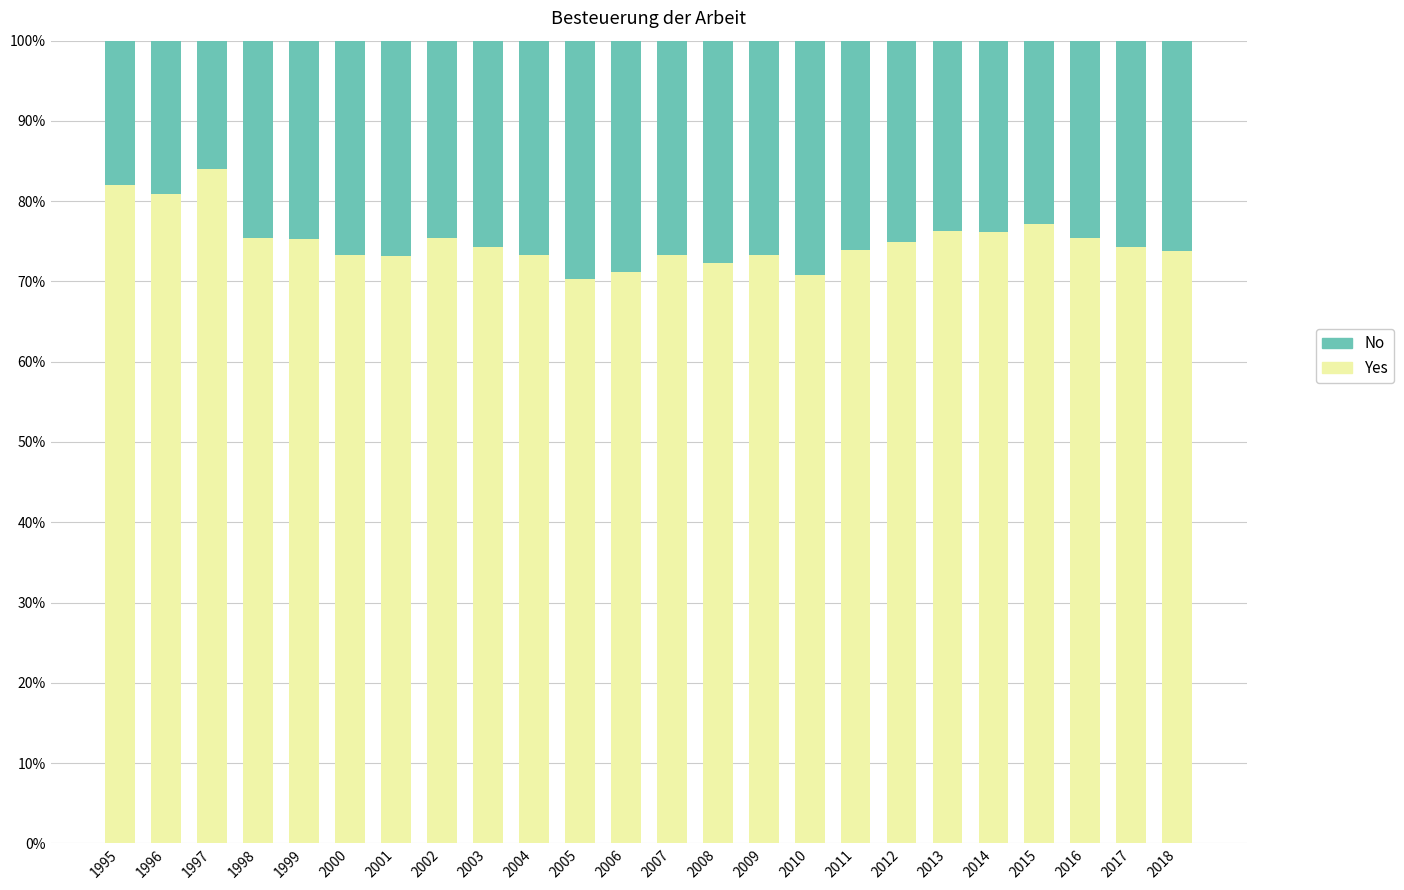

At which label does Yes reach its peak?

1997